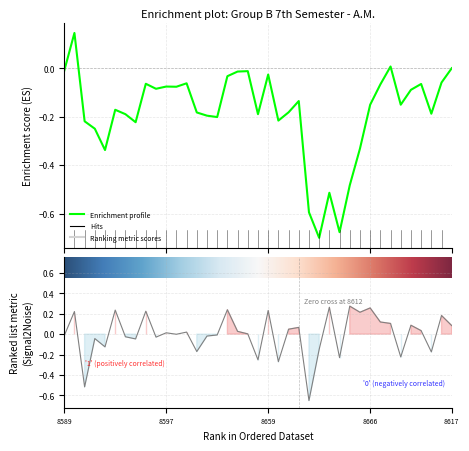

Which has a higher value, 12 or 15?

12